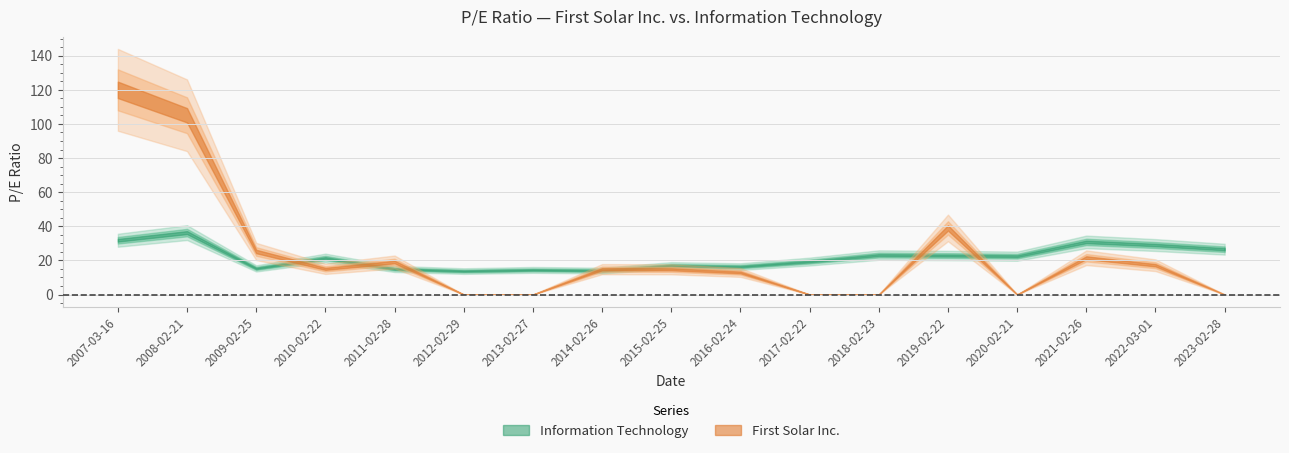

Which label corresponds to the smallest value in the chart?

2012-02-29